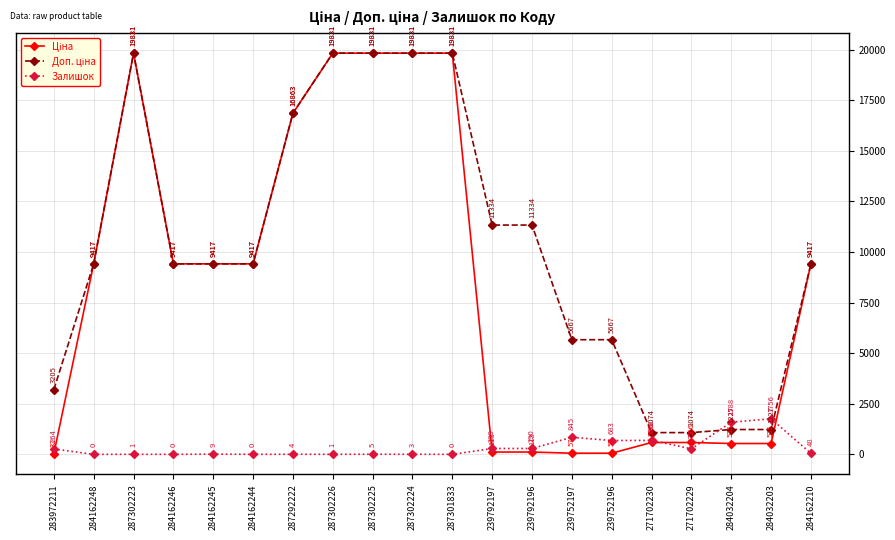

How many interior local peaks does the Залишок series have?

7